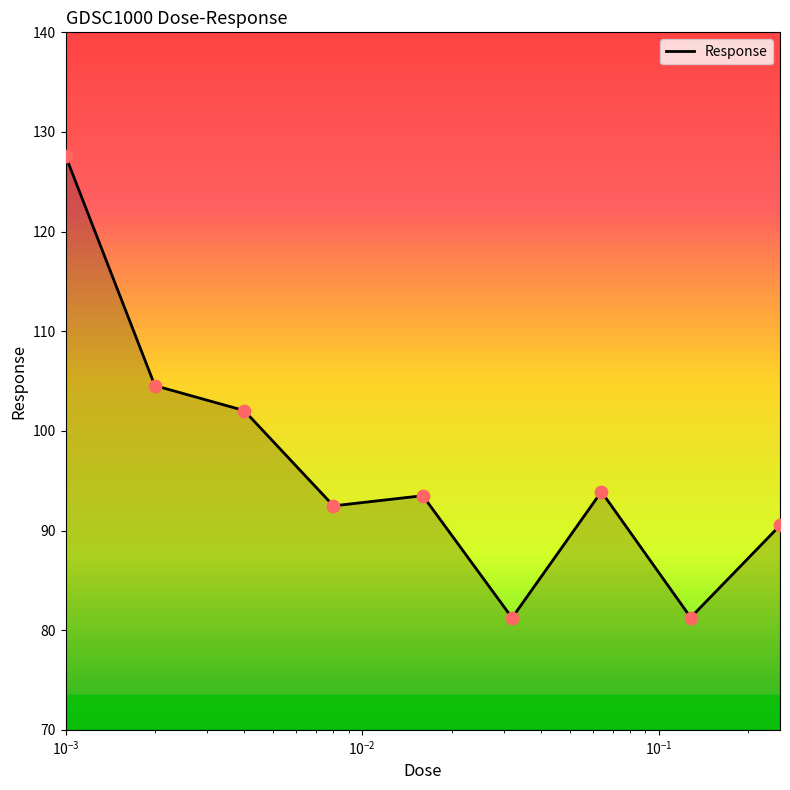

What is the difference between the maximum and minimum values?

46.4